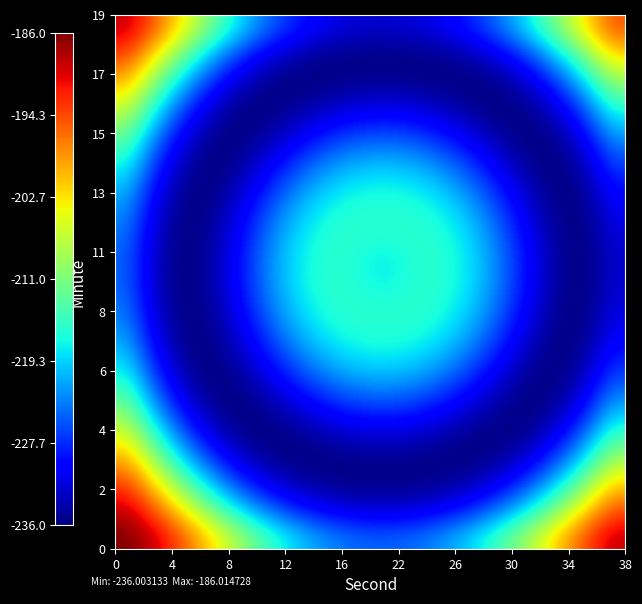

How many distinct data groups are displayed?

20